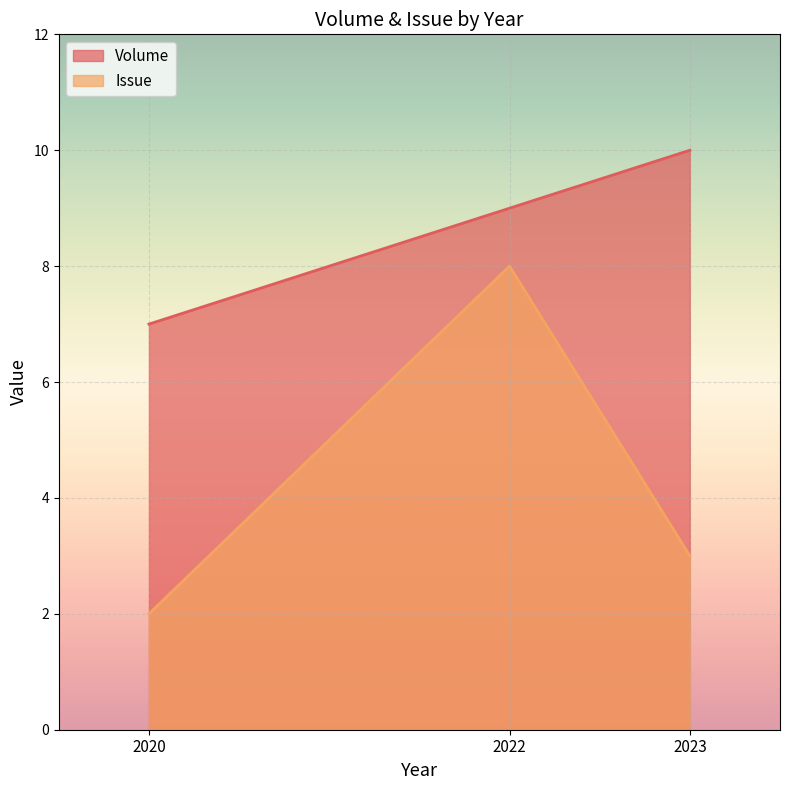

Rank the series at 2020 from lowest to highest value.

Issue, Volume